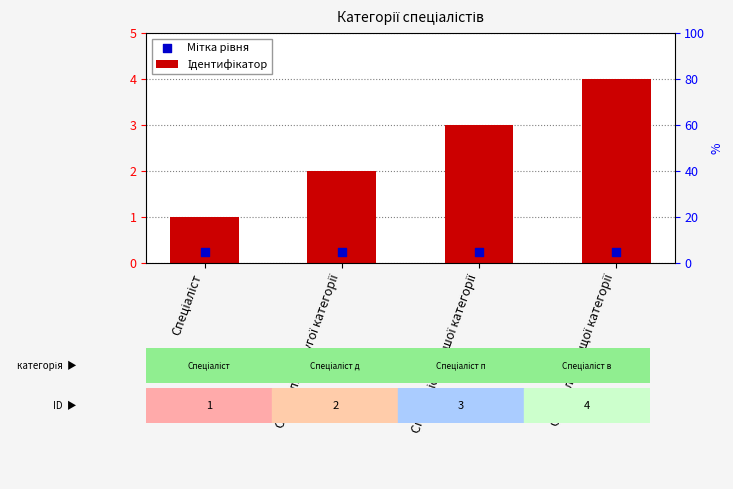

At which category is the sum across all series the highest?

Спеціаліст вищої категорії